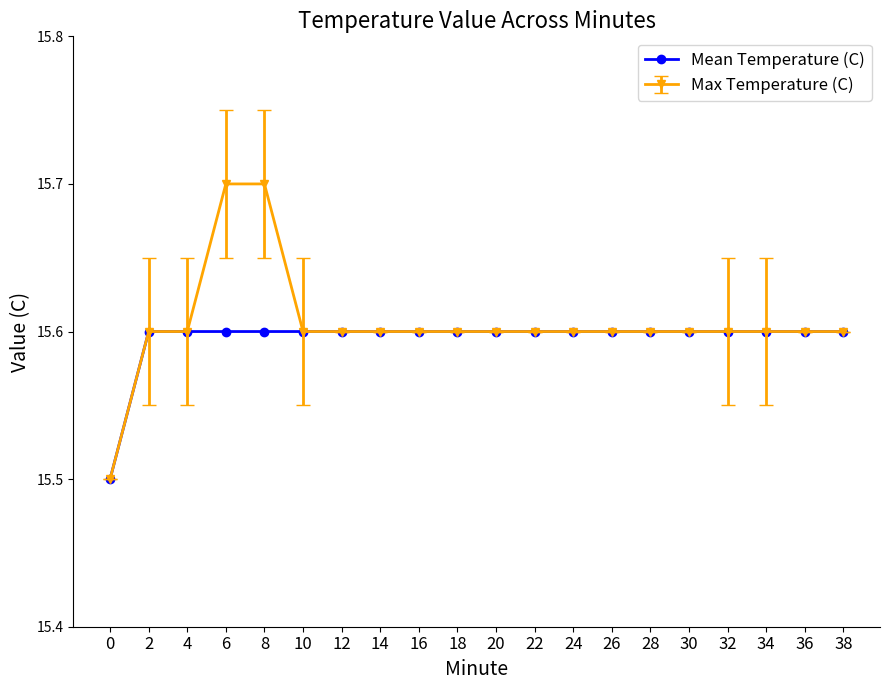

The Mean Temperature (C) series shows 4.7 at 28. True or false?

False